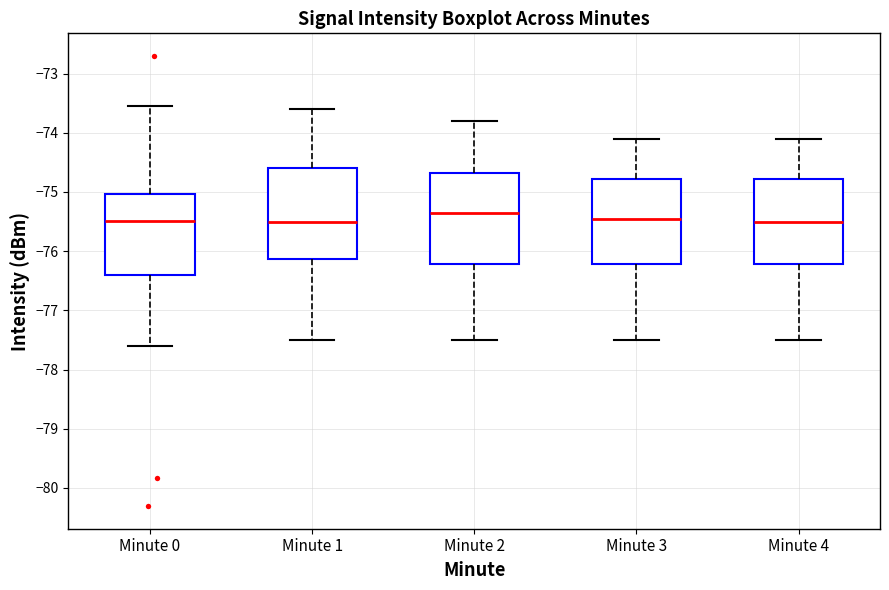

Reading left to right, read every box against the y-axis: the position of its median line, the range the box covers, and the ends of its whiskers. The values are not printed on the chart, so give them approximately, as read against the axis.

Minute 0: median -75.5, box -76.4 to -75.0, whiskers -77.6 to -73.5
Minute 1: median -75.5, box -76.1 to -74.6, whiskers -77.5 to -73.6
Minute 2: median -75.3, box -76.2 to -74.7, whiskers -77.5 to -73.8
Minute 3: median -75.4, box -76.2 to -74.8, whiskers -77.5 to -74.1
Minute 4: median -75.5, box -76.2 to -74.8, whiskers -77.5 to -74.1